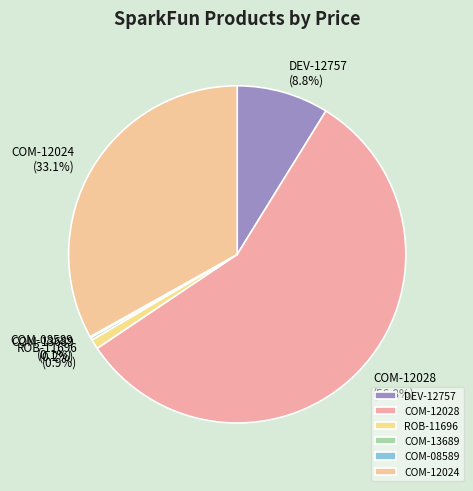

True or false: COM-12028 accounts for 57% of the total.

True